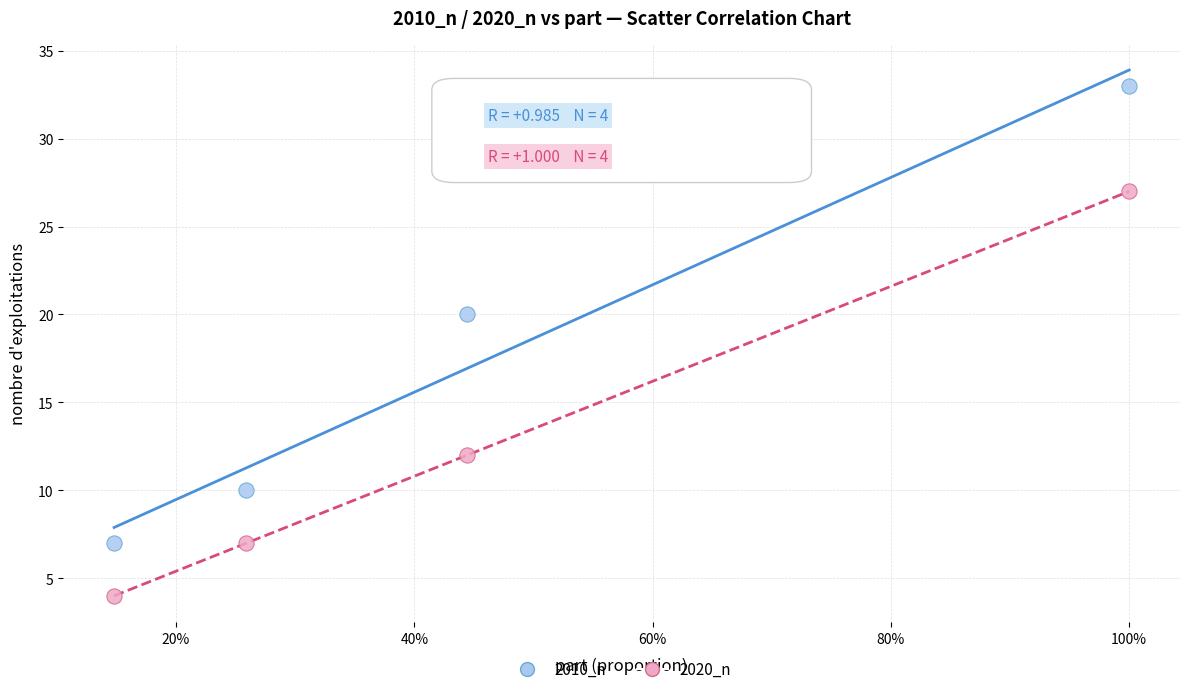

What are all the series names shown in the legend?

2010_n, 2020_n